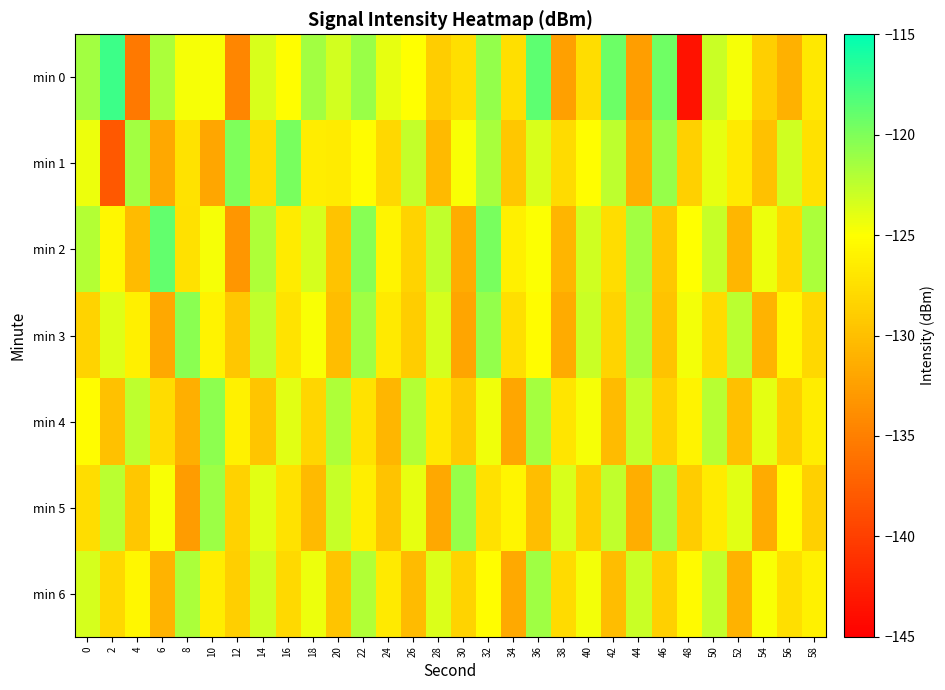

At which category is the sum across all series the highest?

32